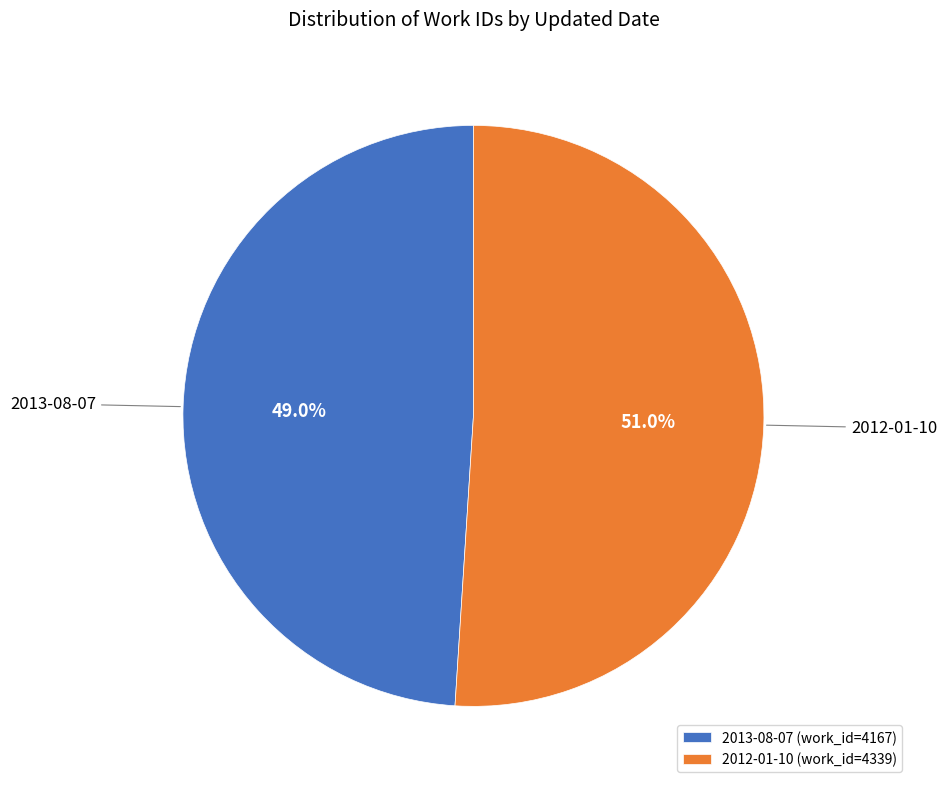

Rank the categories by value from lowest to highest.

2013-08-07, 2012-01-10